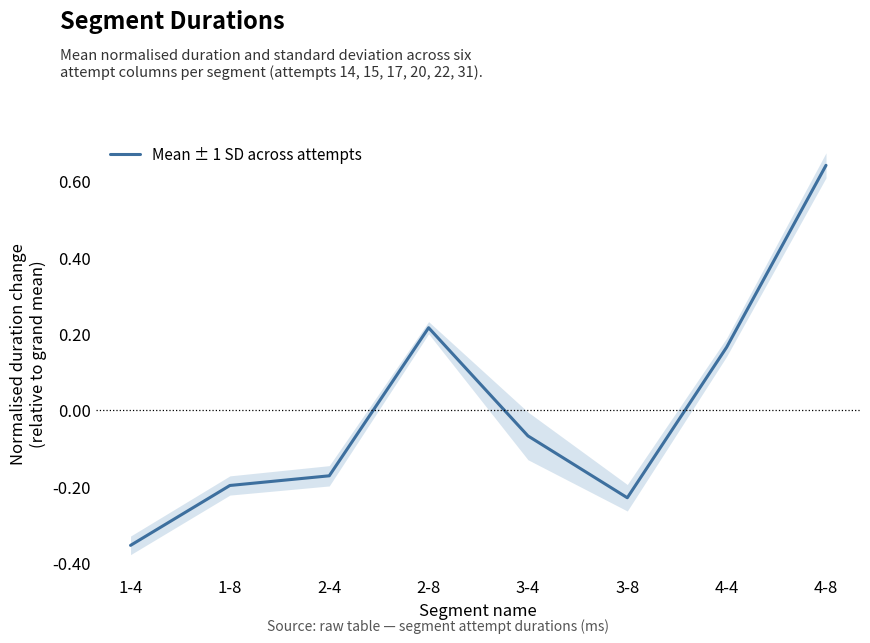

At which category does the data reach its first local valley?

3-8